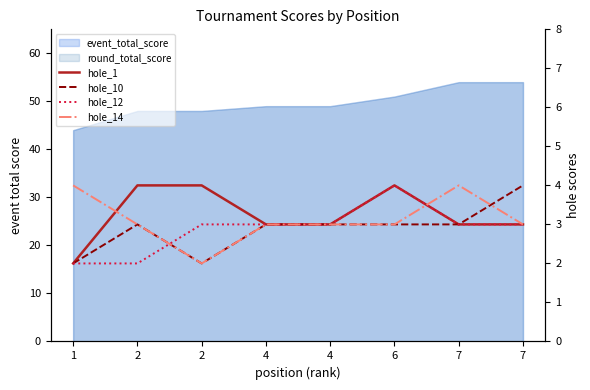

What is the value of the hole_1 point at the 6th from the left?

4